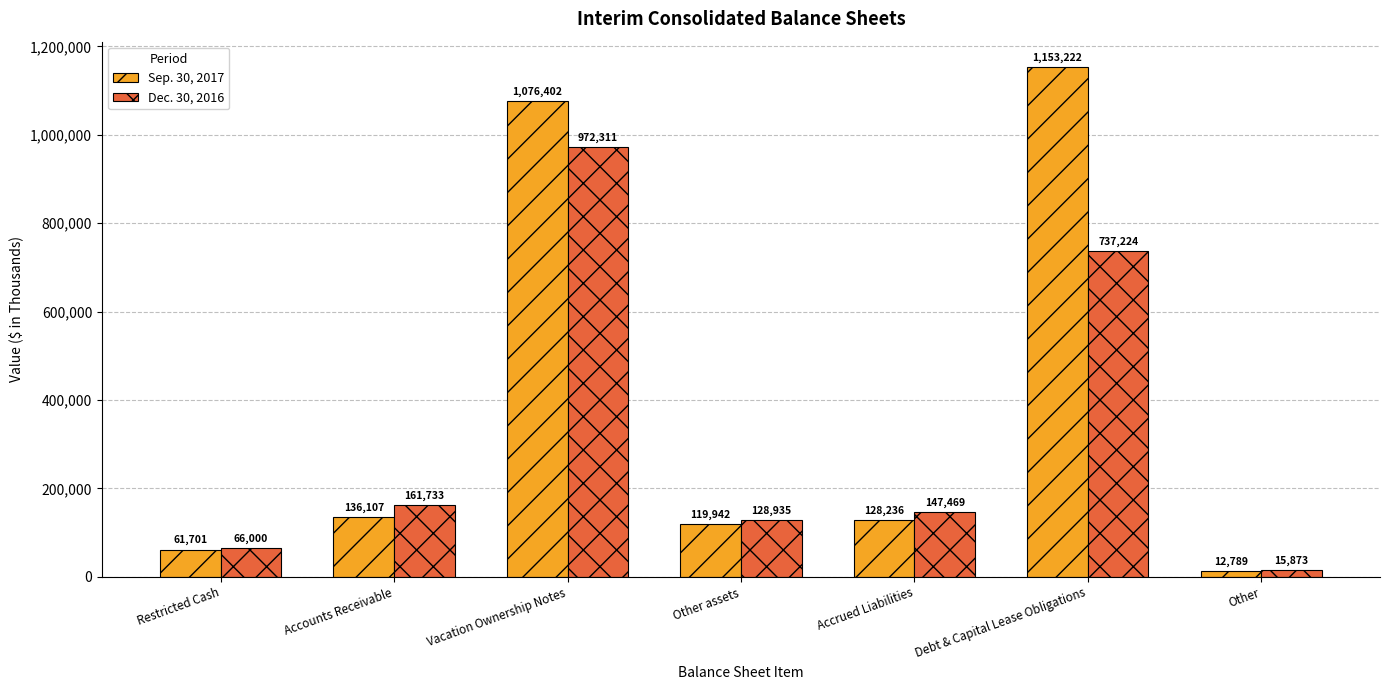

Which series has the widest spread of values?

Sep. 30, 2017